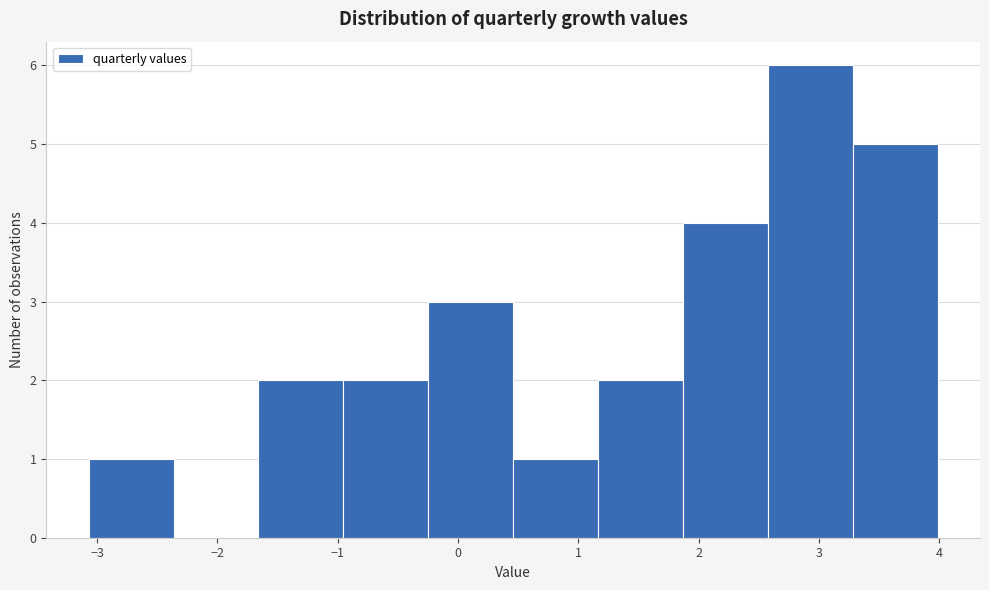

What is the height of the bar covering -1.0 to -0.2 on the x-axis? Neither the bar edges nor the heights are printed on the chart, so give them approximately, as read against the axes.

2